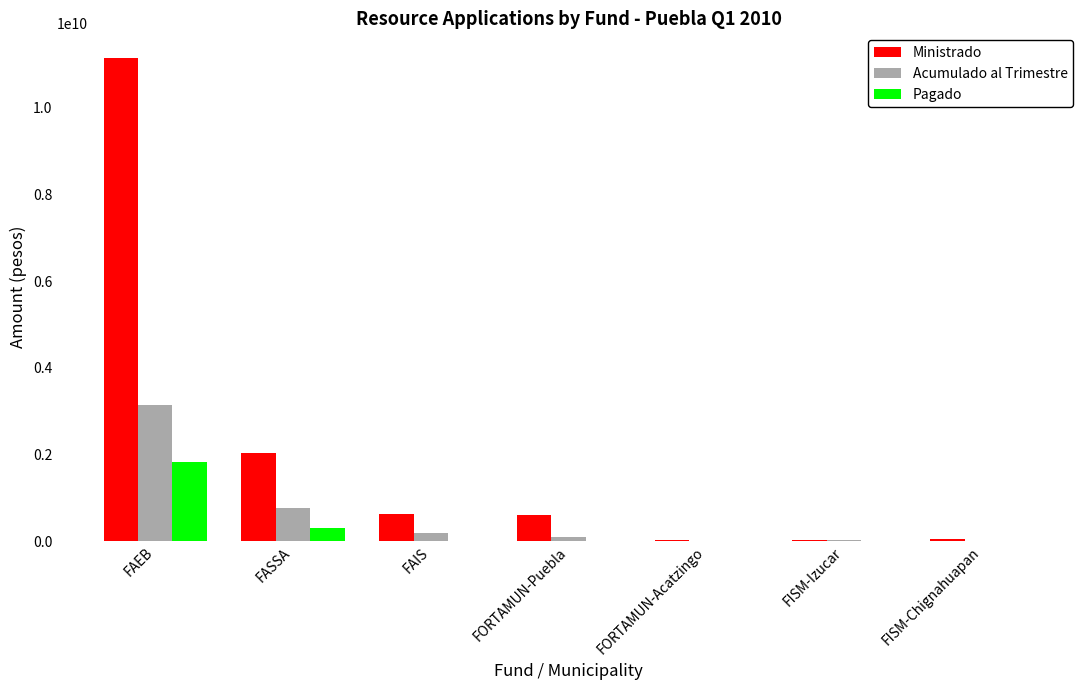

Read the Acumulado al Trimestre value at FAEB, to the nearest 10.

3135917420